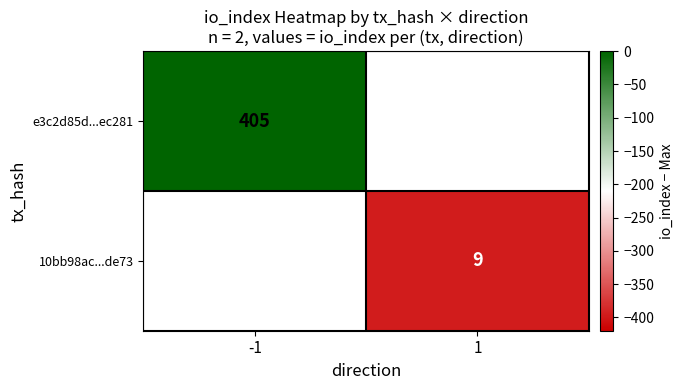

The value of 10bb98ac...de73 at 1 is 5. True or false?

False